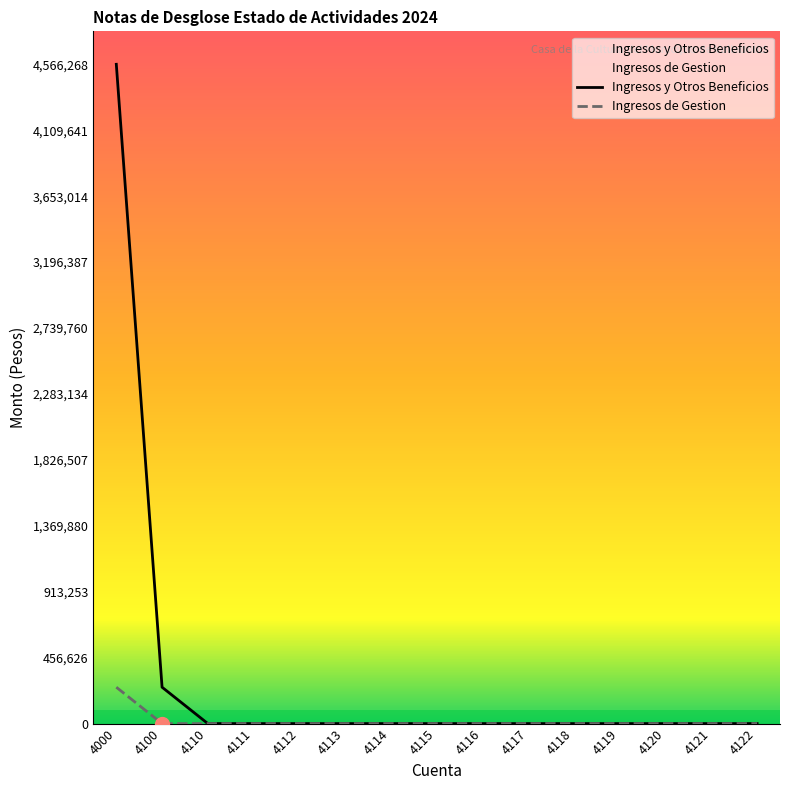

What is the sum of all Ingresos de Gestion values?

251950